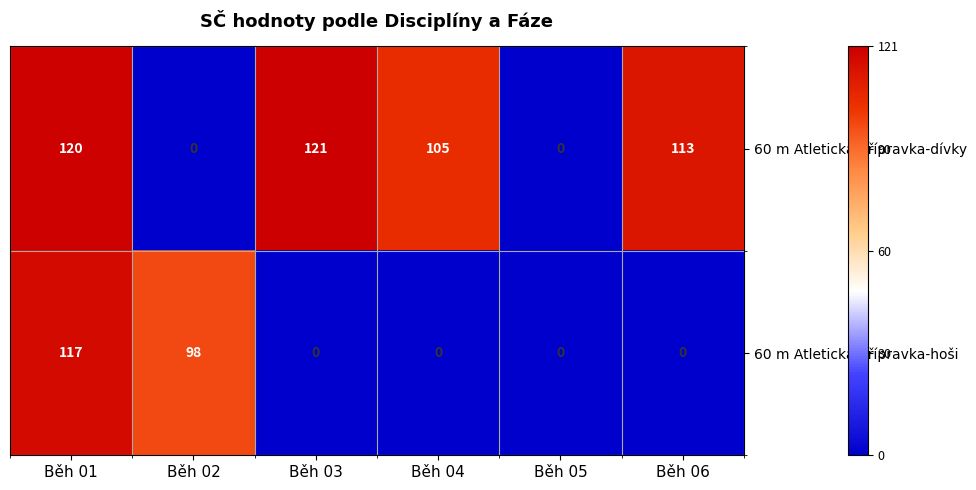

What is the sum of the 60 m Atletická přípravka-hoši values at Běh 01 and Běh 05?

117